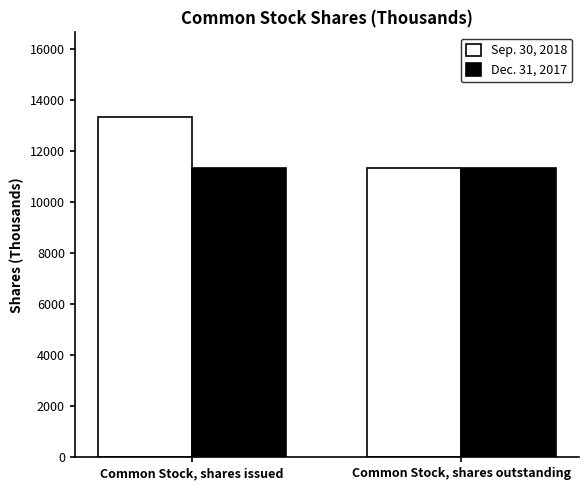

Which series has the largest total across all categories?

Sep. 30, 2018